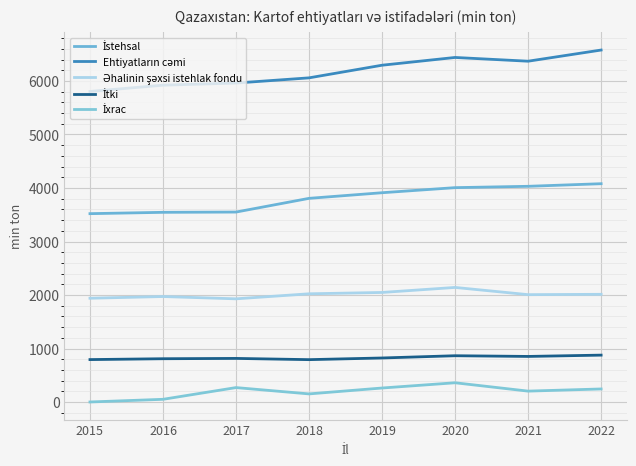

What is the difference between the İstehsal values at 2022 and 2016?

534.5